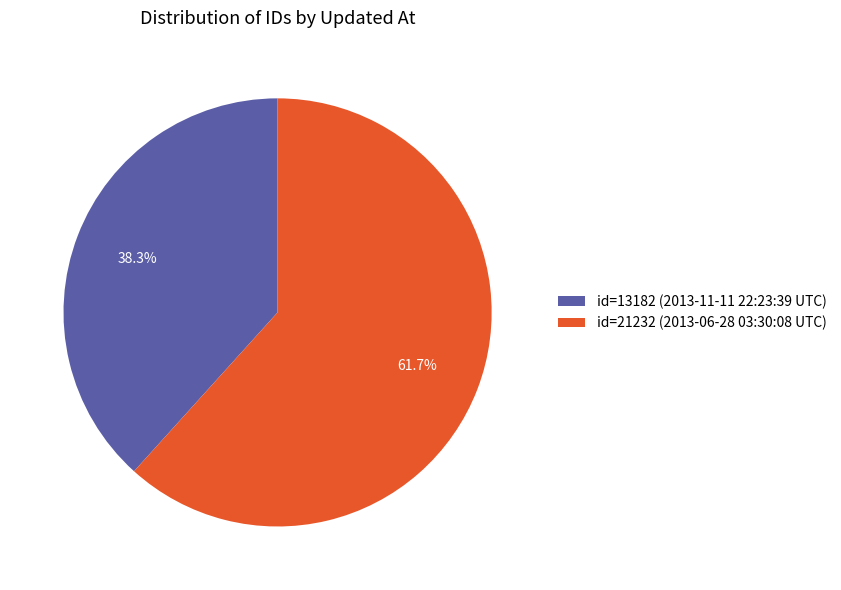

What portion of the pie excludes id=21232 (2013-06-28 03:30:08 UTC)?

38.3%